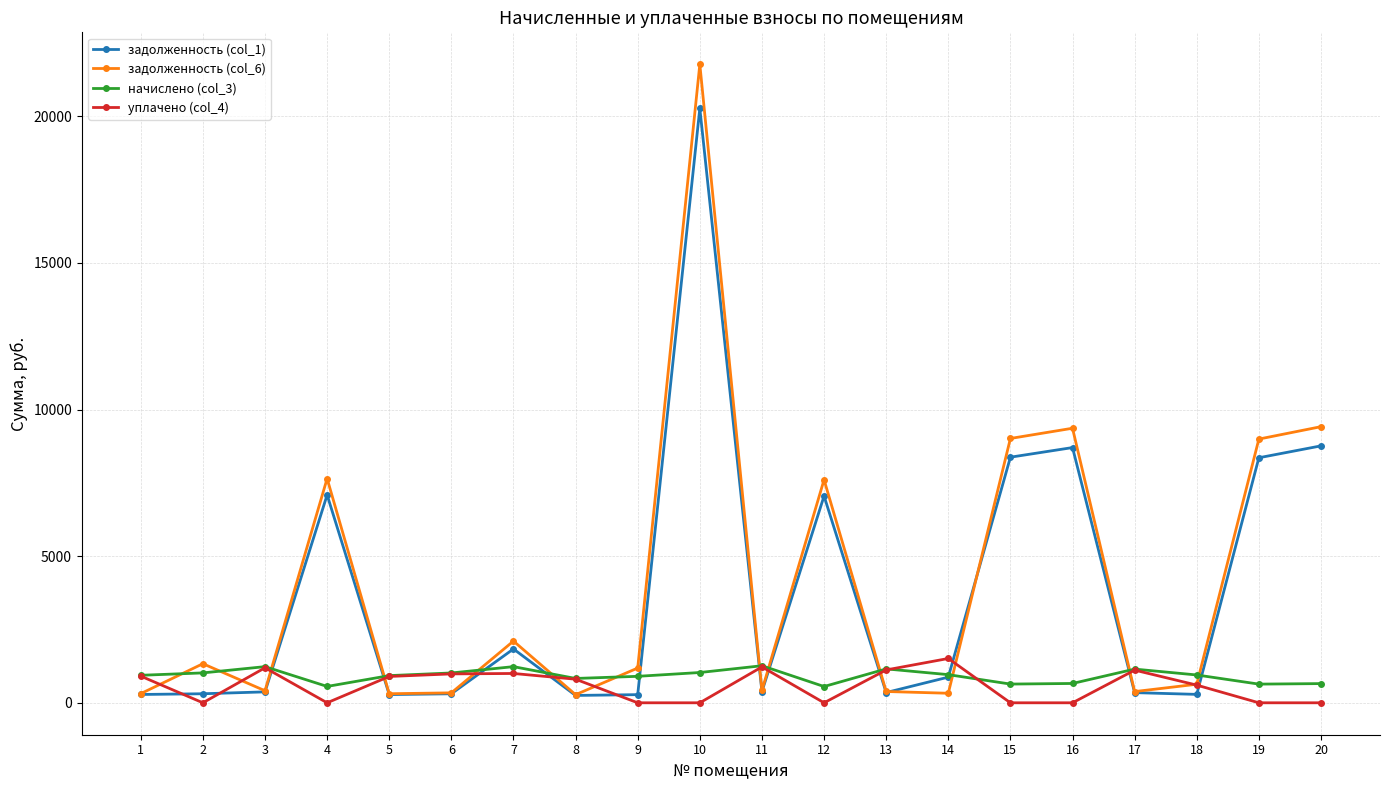

What is the total value across all series at 6?

2650.0